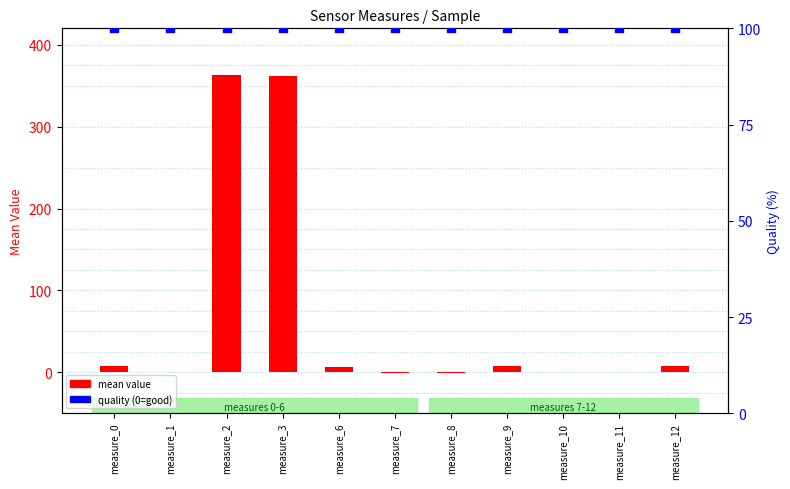

Which series has the largest Y range (max minus min)?

mean value